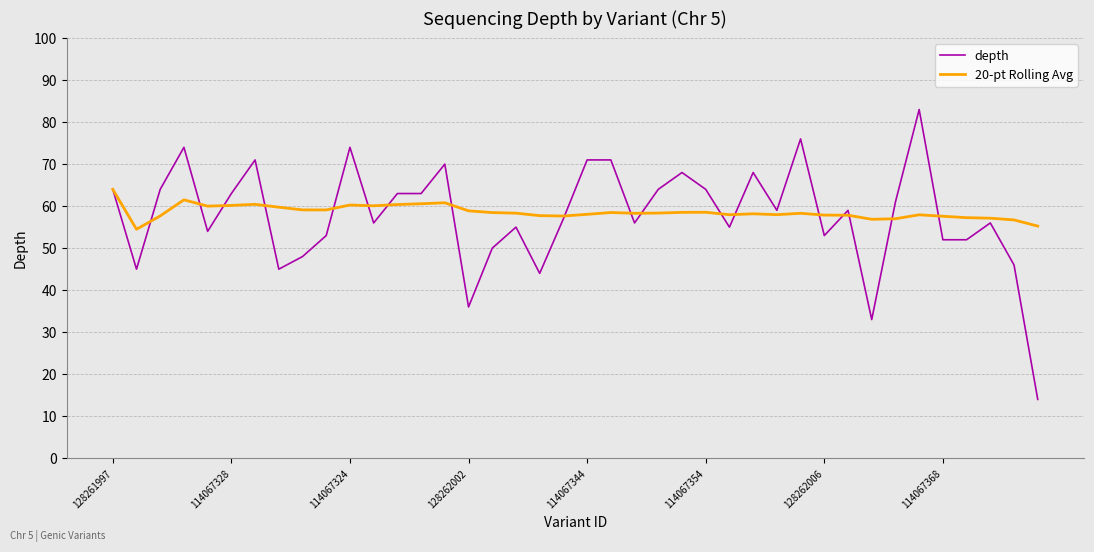

What is the maximum value for 20-pt Rolling Avg?

64.0